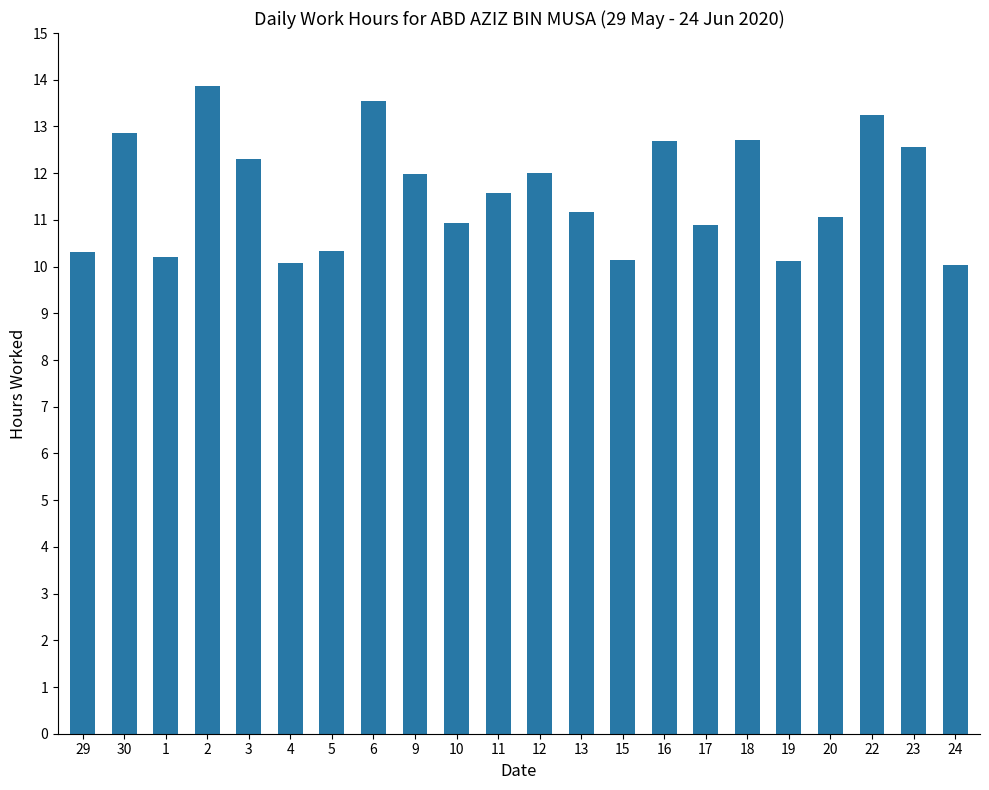

At which label does the data first exceed 11?

30